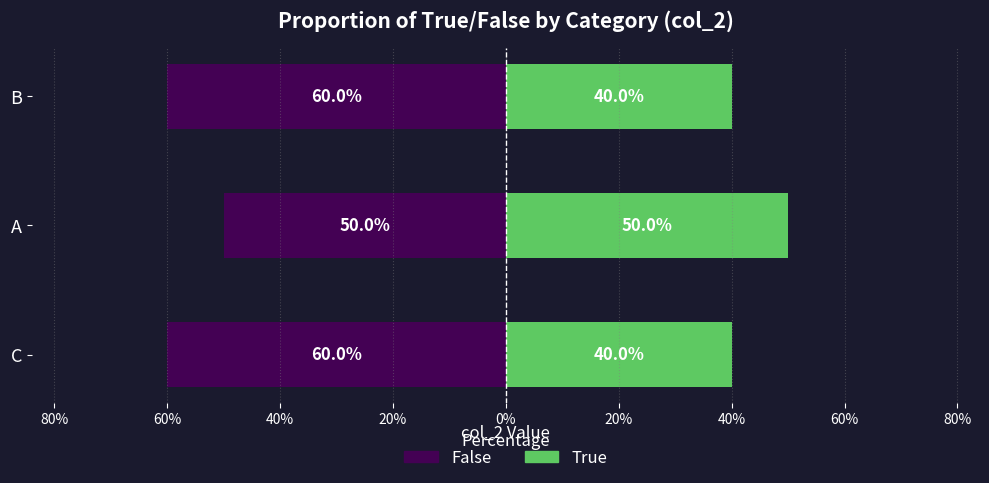

Rank the series at A from lowest to highest value.

False, True